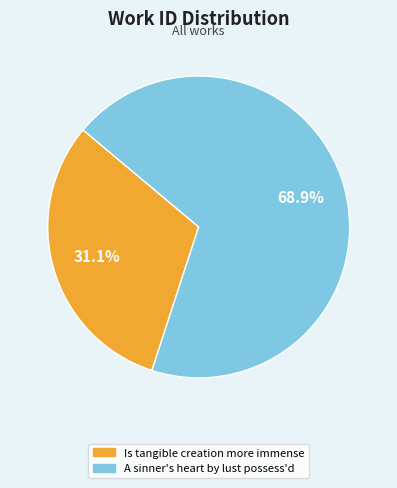

How many segments does this pie chart have?

2